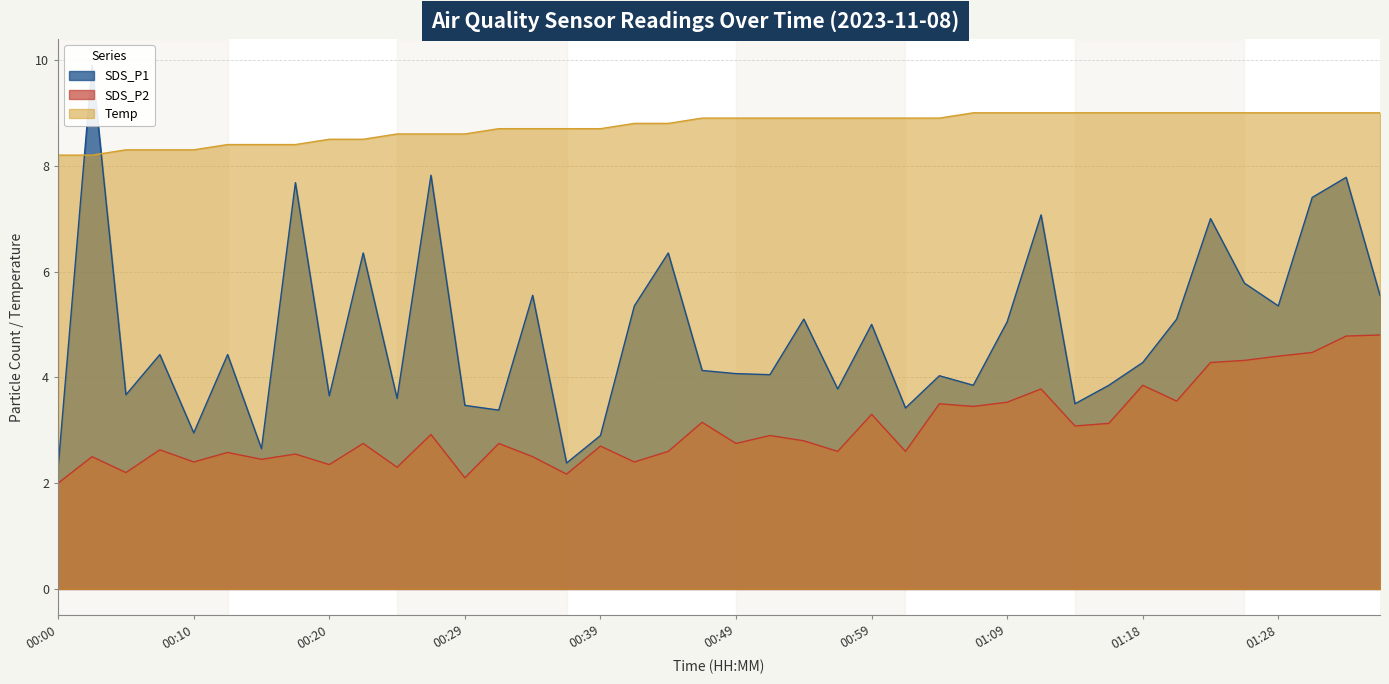

What position from the left is 01:28?

37